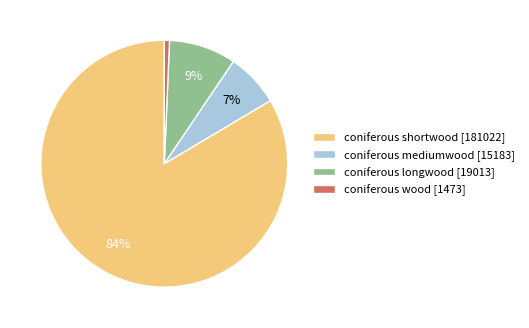

Rank the categories by value from highest to lowest.

coniferous shortwood, coniferous longwood, coniferous mediumwood, coniferous wood